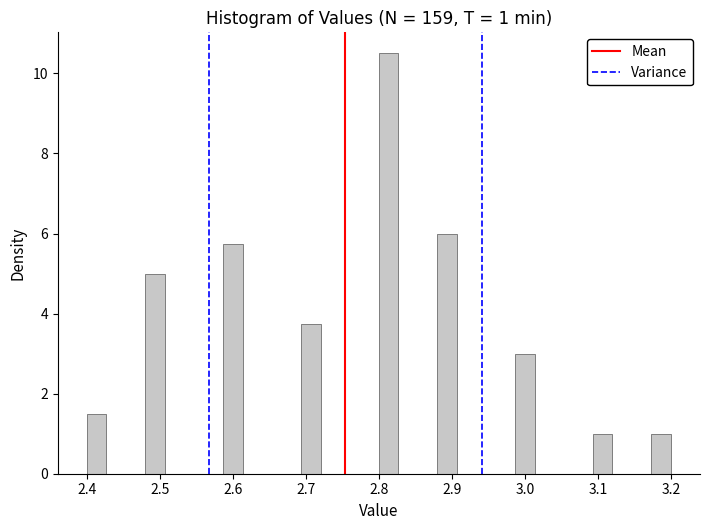

Read against the x-axis, roughly where is the centre of the tallest bar?

2.81